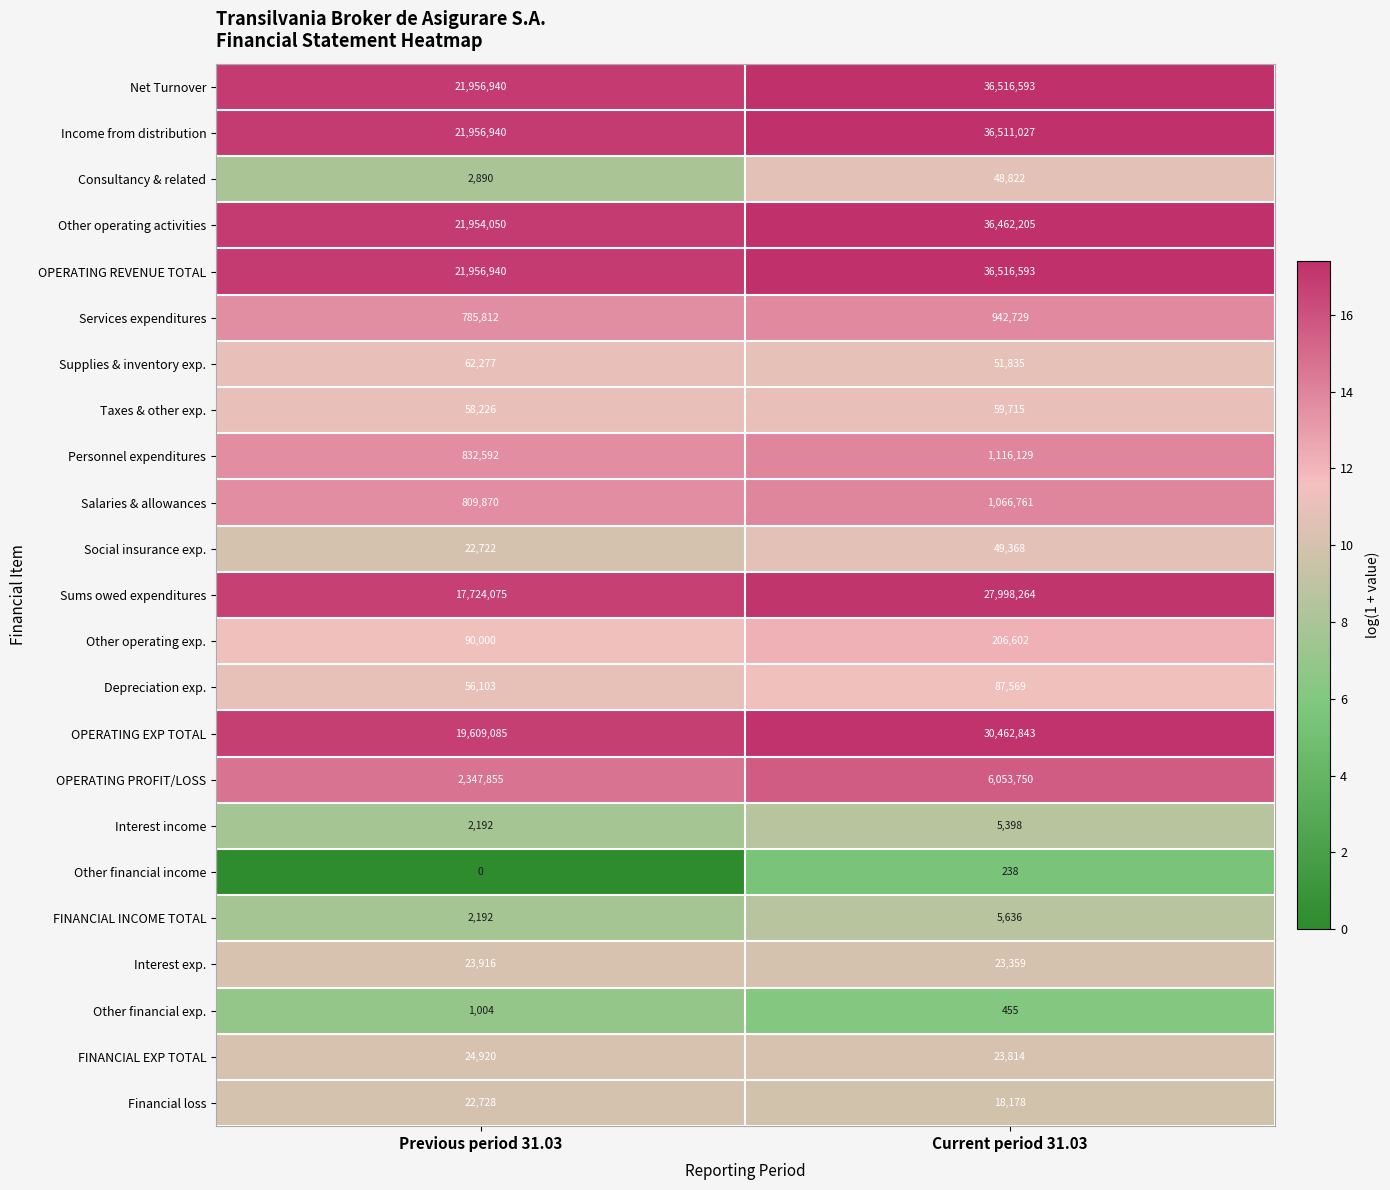

What is the minimum value for Interest exp.?

23359